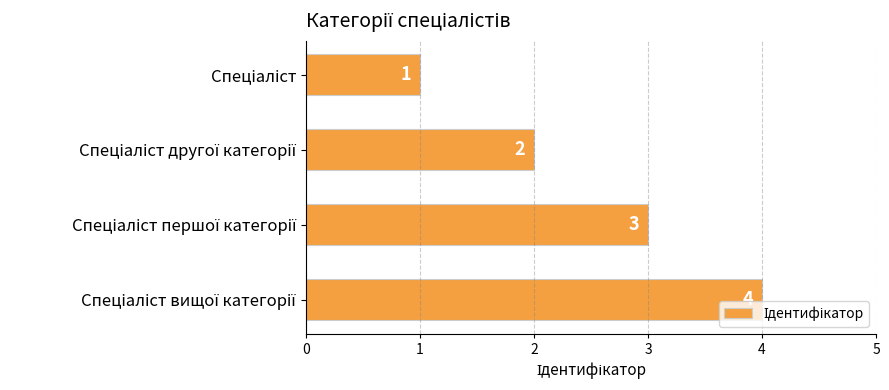

What is the greatest value displayed?

4